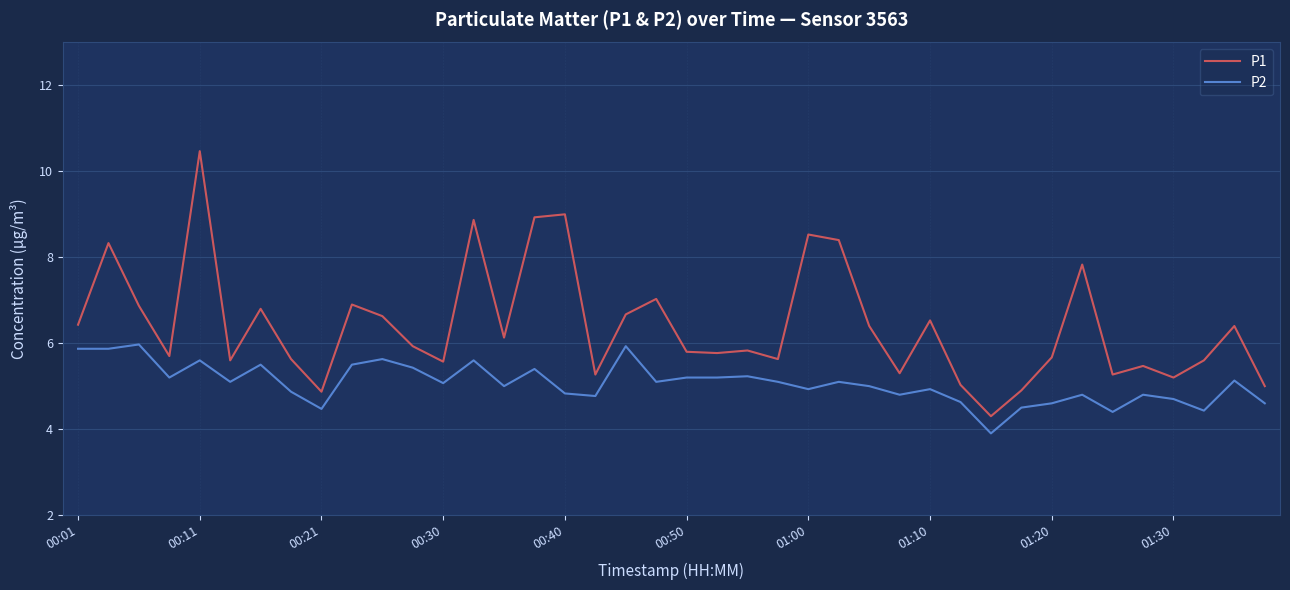

What is the difference between the maximum and minimum values in the P2 series?

2.1